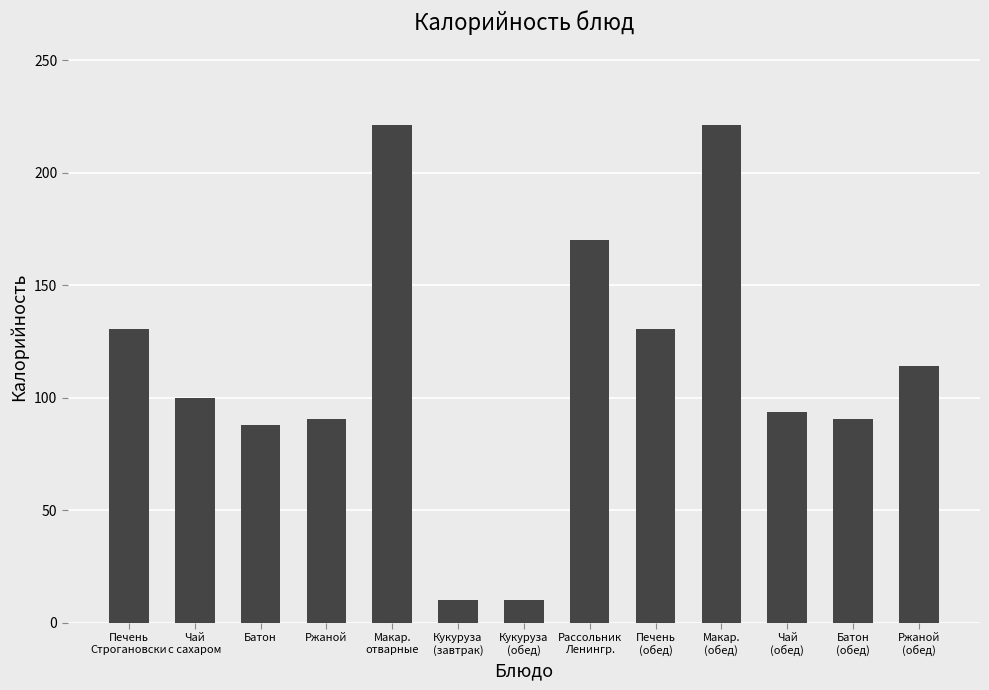

What is the sum of all values?

1469.5